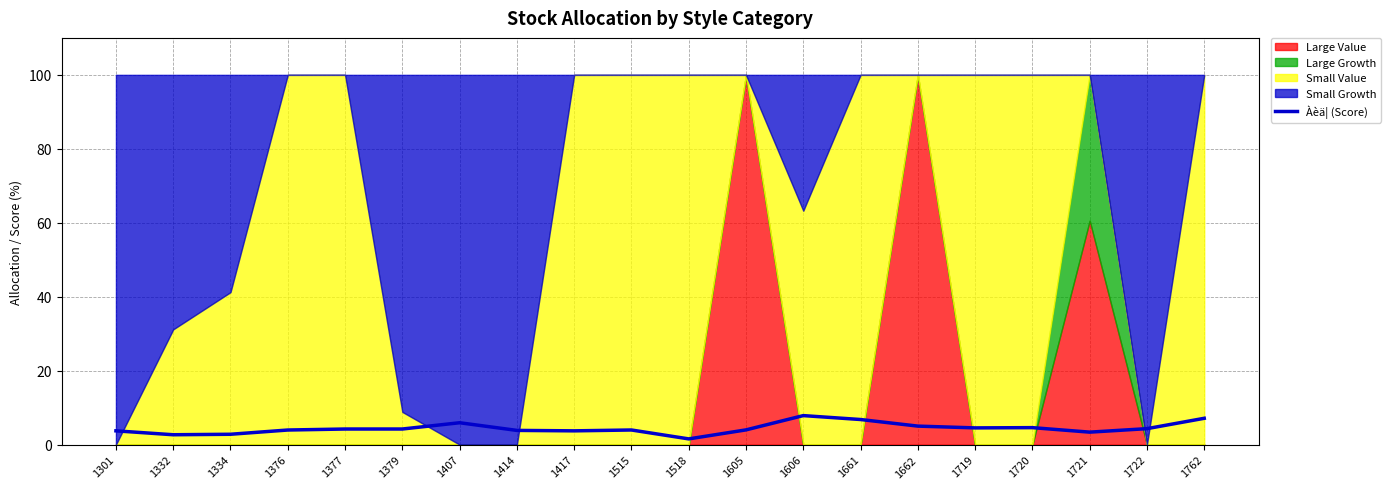

Count the number of values greater than 4.

10